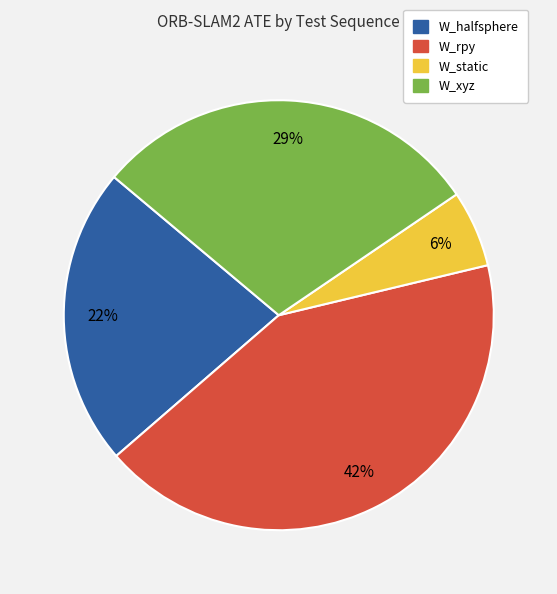

To the nearest percent, what percentage of the pie is W_static?

6%